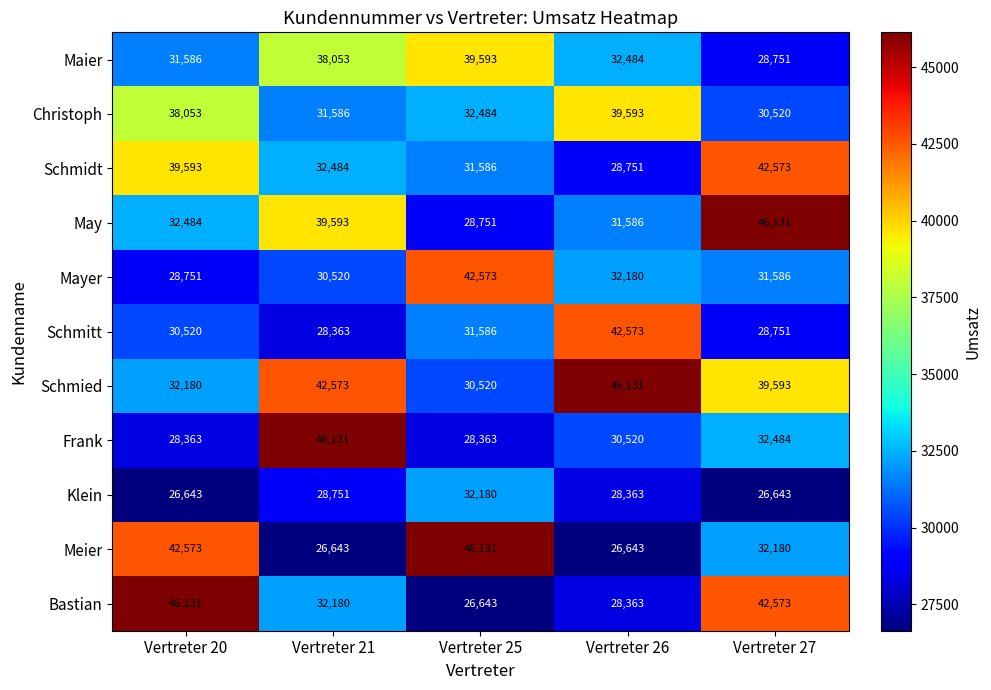

The May series shows 23689 at Vertreter 21. True or false?

False